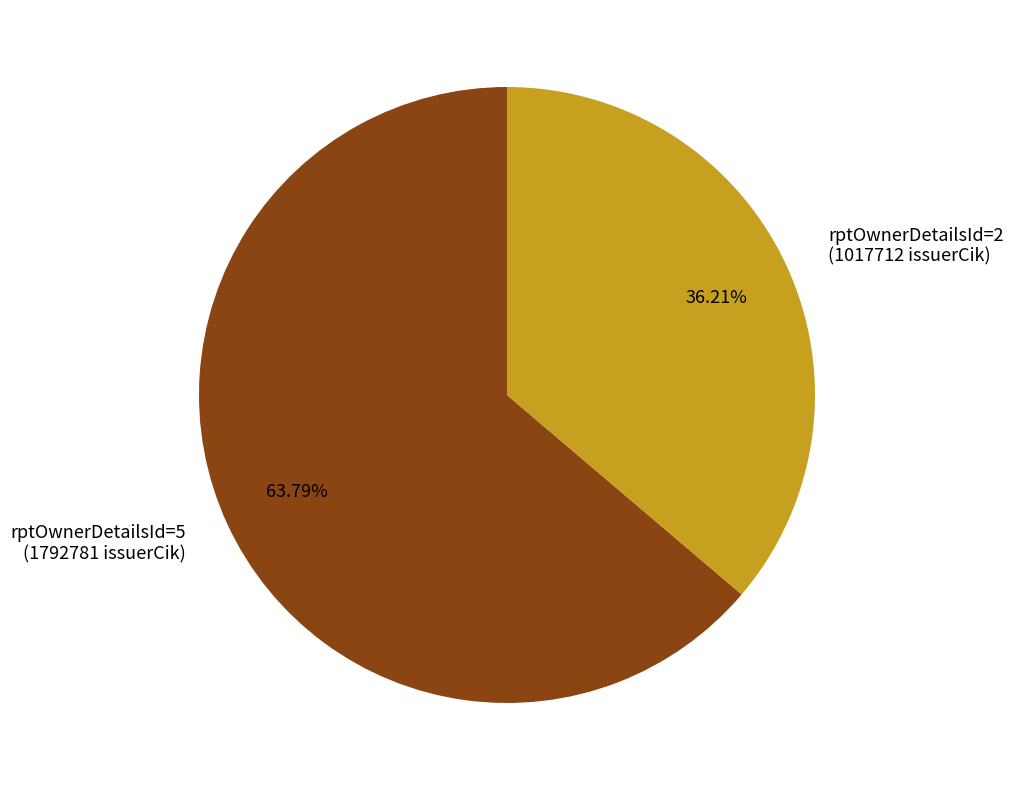

Do rptOwnerDetailsId=2 (1017712 issuerCik) and rptOwnerDetailsId=5 (1792781 issuerCik) together represent more than half of the pie?

Yes